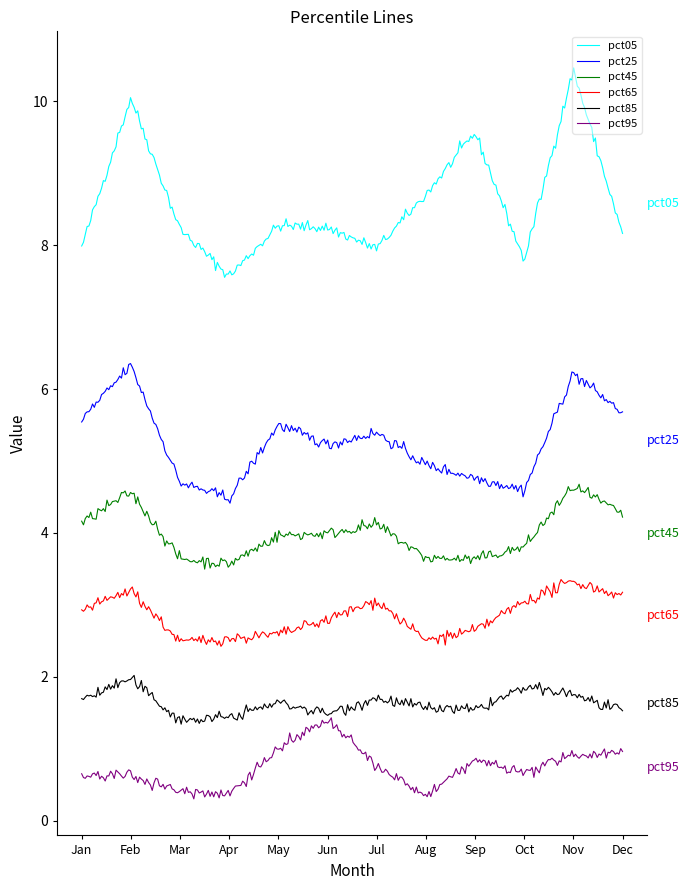

What is the maximum value shown in the chart?

10.5